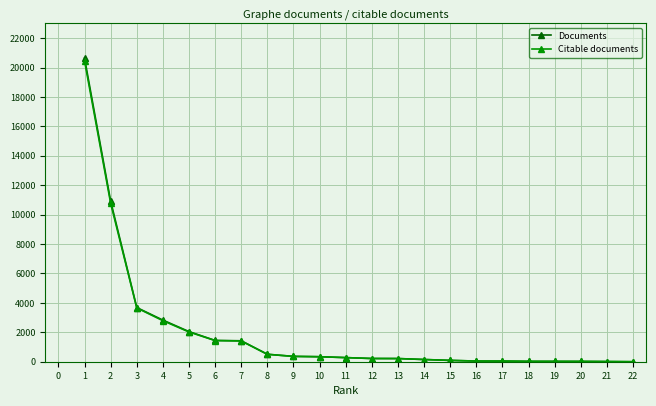

What is the maximum value for Citable documents?

20456